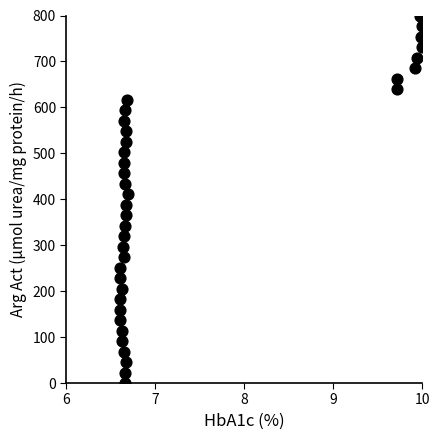

What is the range of X values (max minus min)?

3.4